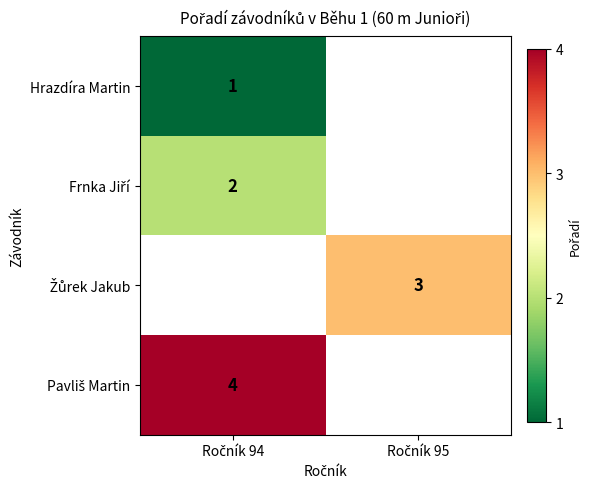

The value of Žůrek Jakub at Ročník 95 is 4.1. True or false?

False